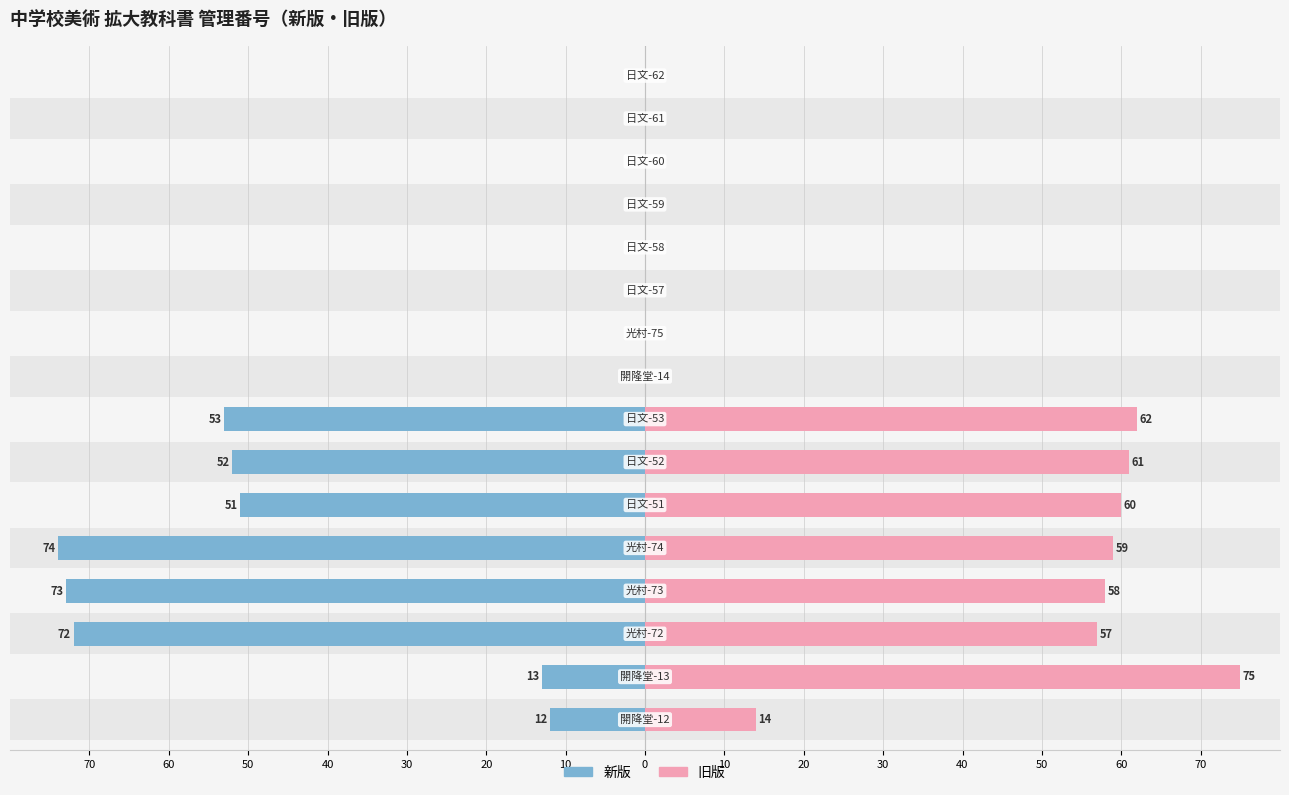

How many groups of bars are there?

16